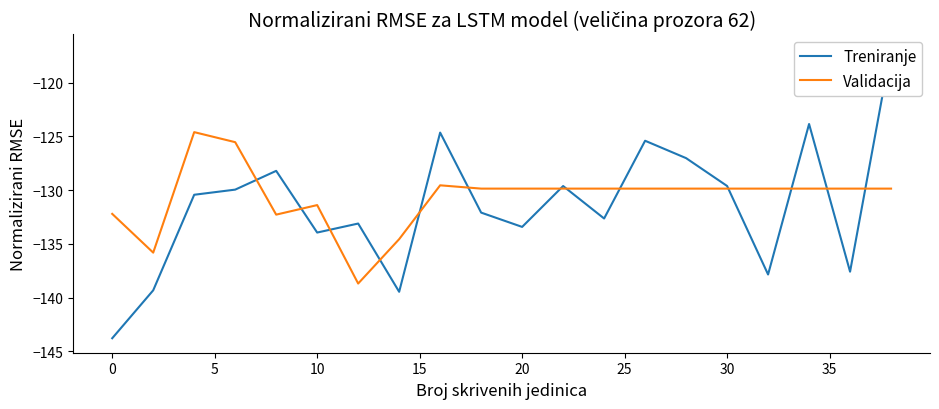

What is the maximum value for Validacija?

-124.6